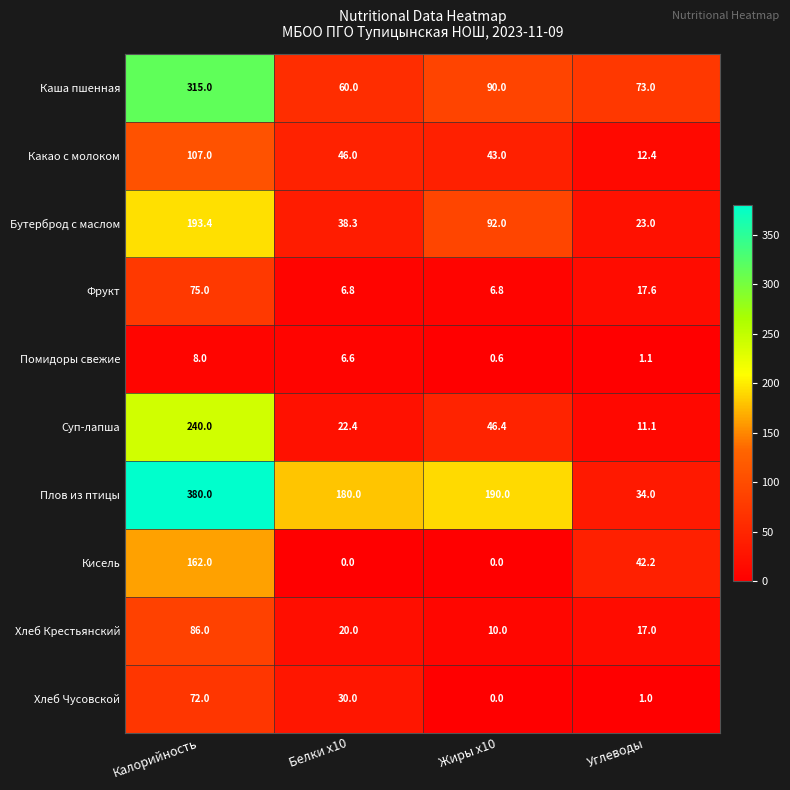

True or false: Каша пшенная has a value of 36.1 at Белки x10.

False